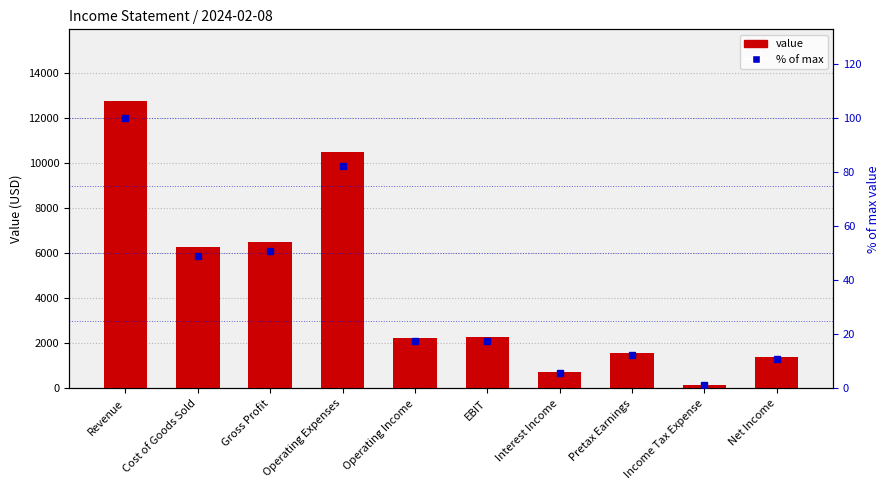

Rank the categories by value from lowest to highest.

Income Tax Expense, Interest Income, Net Income, Pretax Earnings, Operating Income, EBIT, Cost of Goods Sold, Gross Profit, Operating Expenses, Revenue